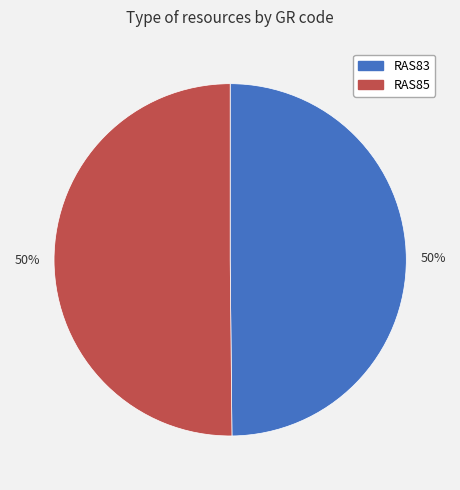

How many segments does this pie chart have?

2